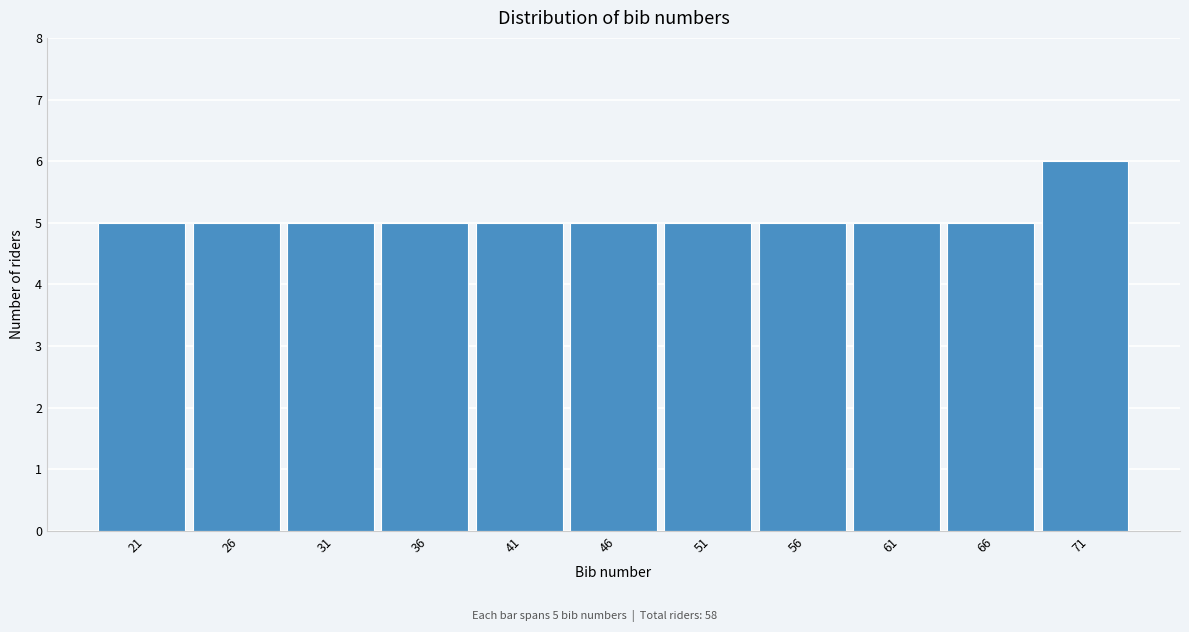

Reading left to right, what are all the values shown in this chart?

21=5	26=5	31=5	36=5	41=5	46=5	51=5	56=5	61=5	66=5	71=6